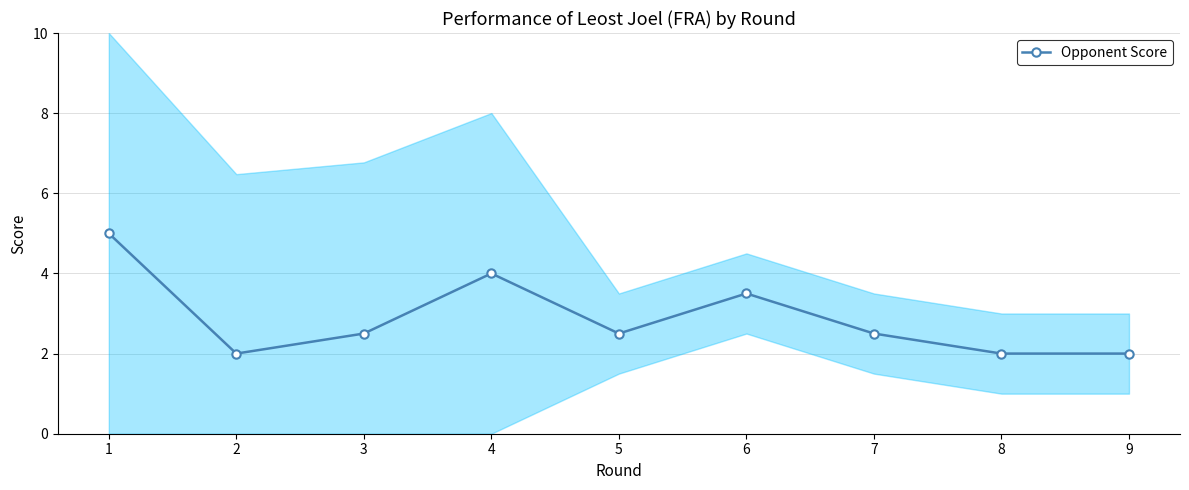

The value at 4 is 4.0. True or false?

True